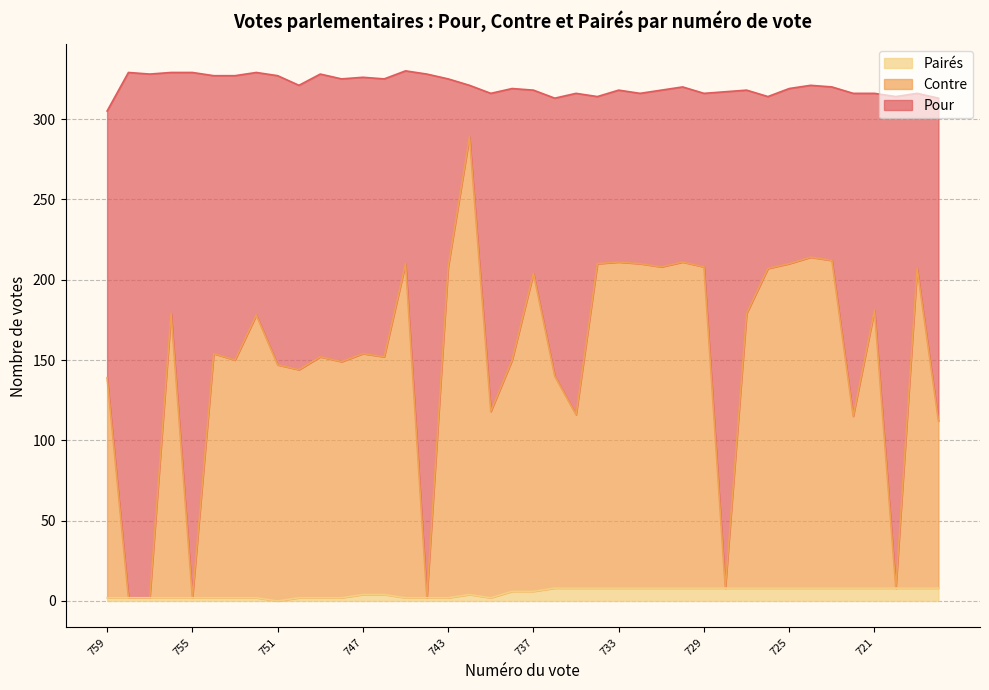

What are all the series names shown in the legend?

Pairés, Contre, Pour